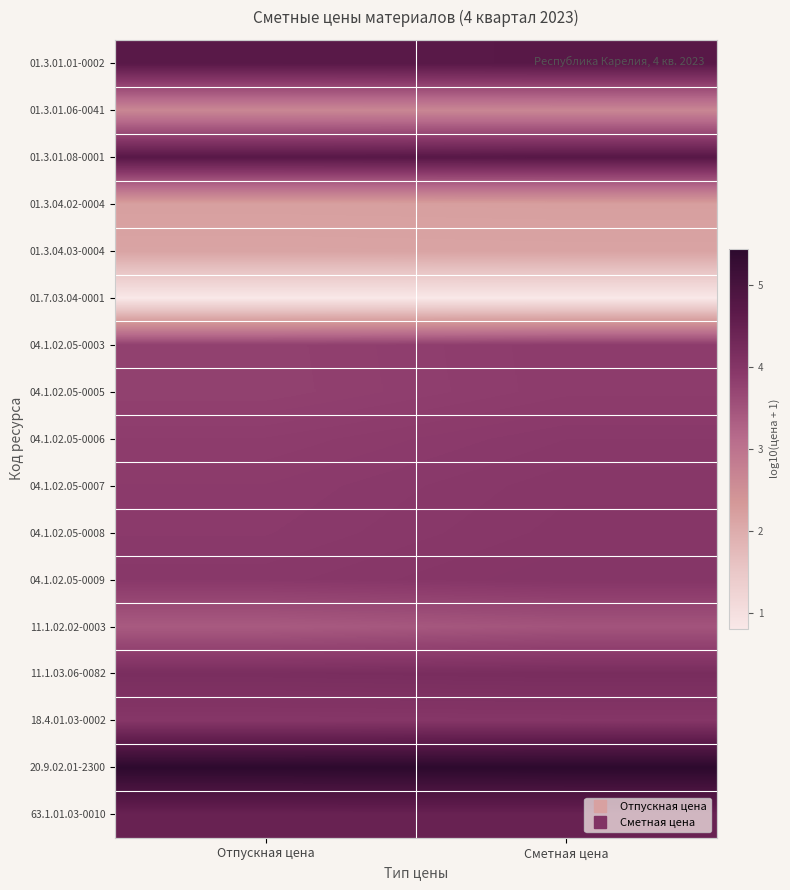

Which category has the lowest value across all series?

Отпускная цена